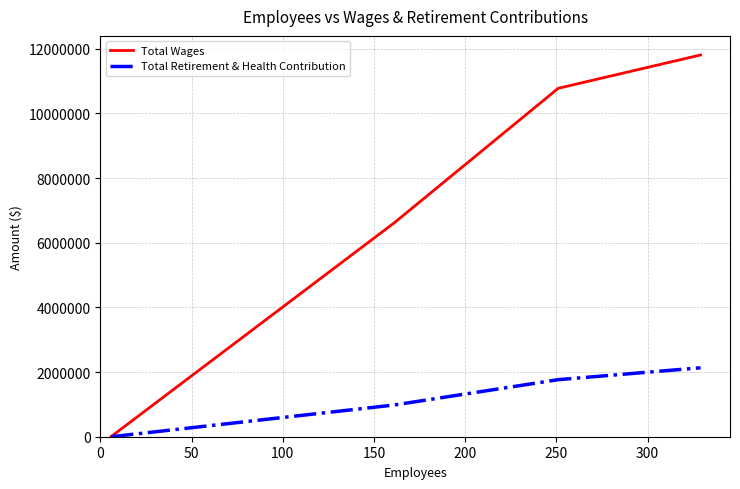

True or false: Total Wages has more than 1 points higher than both neighbors.

False